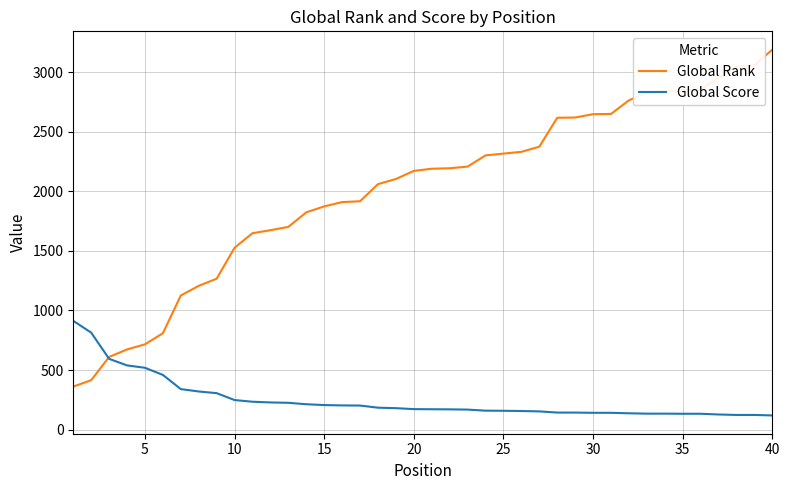

Which series has the largest total across all categories?

Global Rank